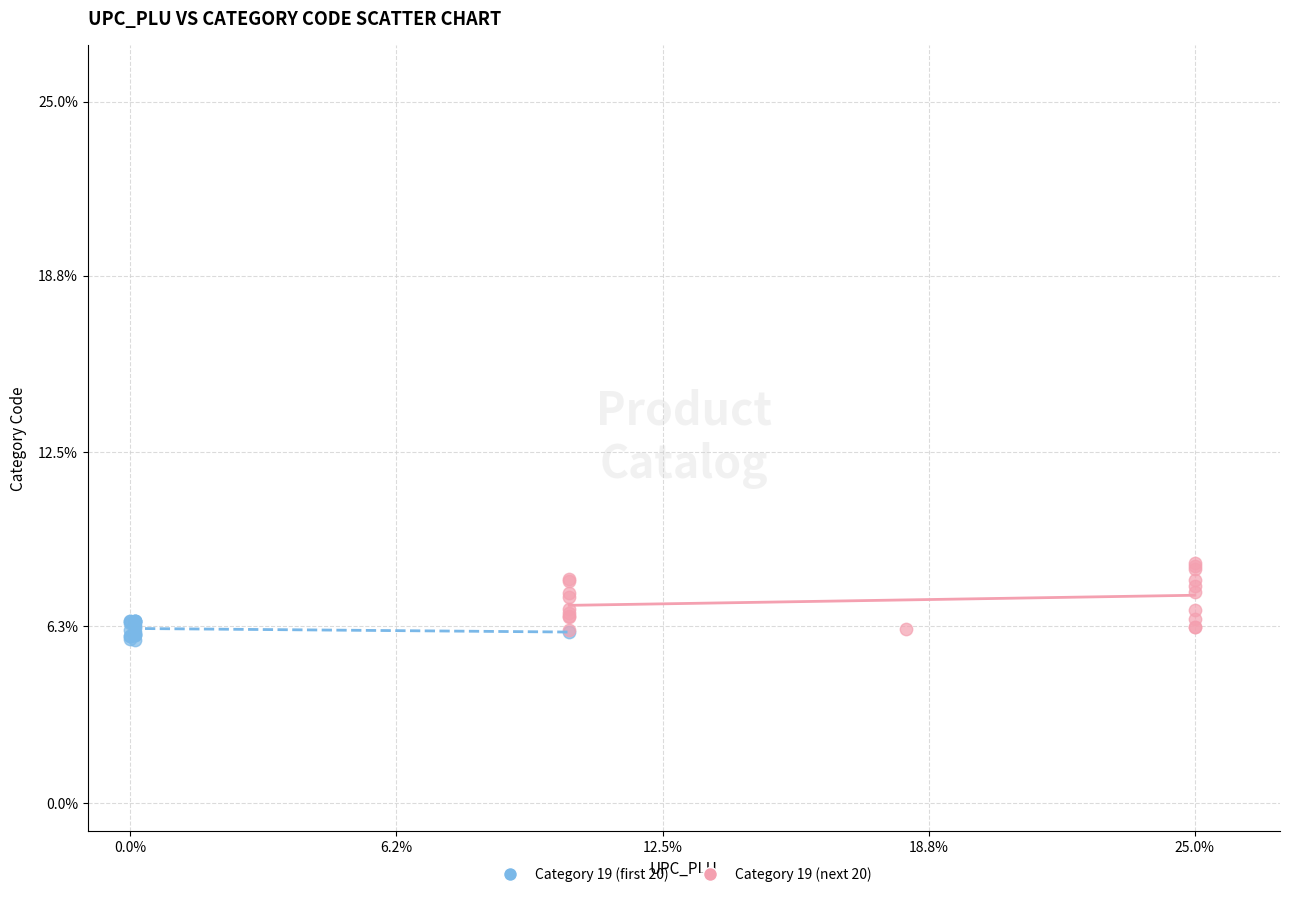

Which series has the widest spread of Y values?

Category 19 (next 20)